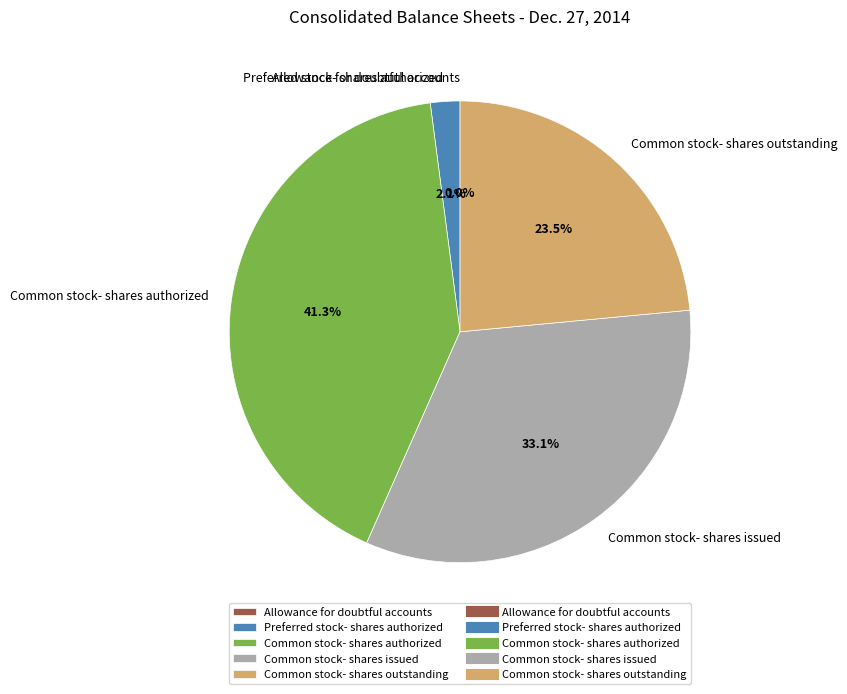

Does Common stock- shares issued represent more than half of the total?

No